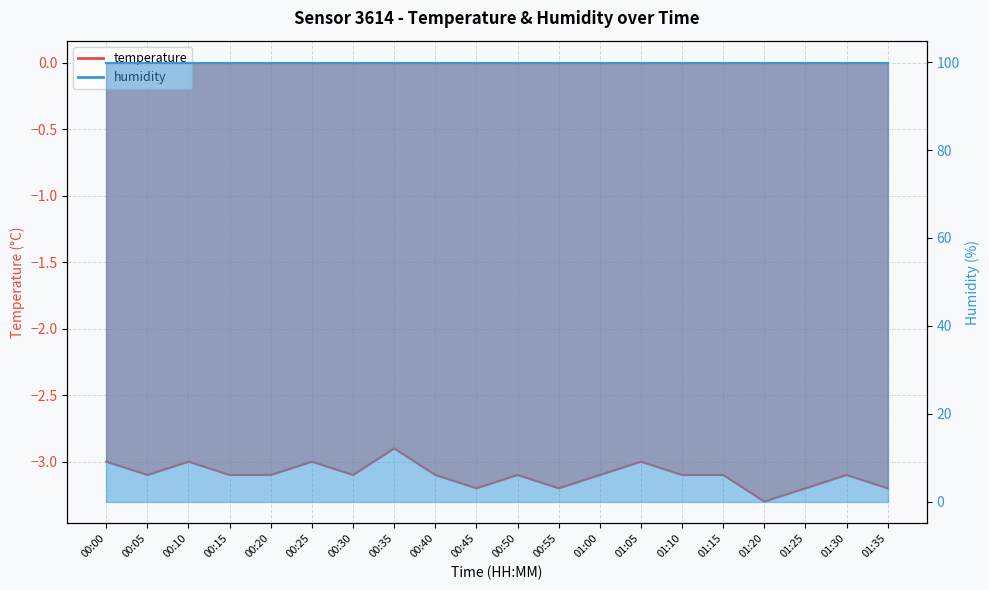

Reading right to left, extract all data points from this chart.

-3.2	-3.1	-3.2	-3.3	-3.1	-3.1	-3.0	-3.1	-3.2	-3.1	-3.2	-3.1	-2.9	-3.1	-3.0	-3.1	-3.1	-3.0	-3.1	-3.0